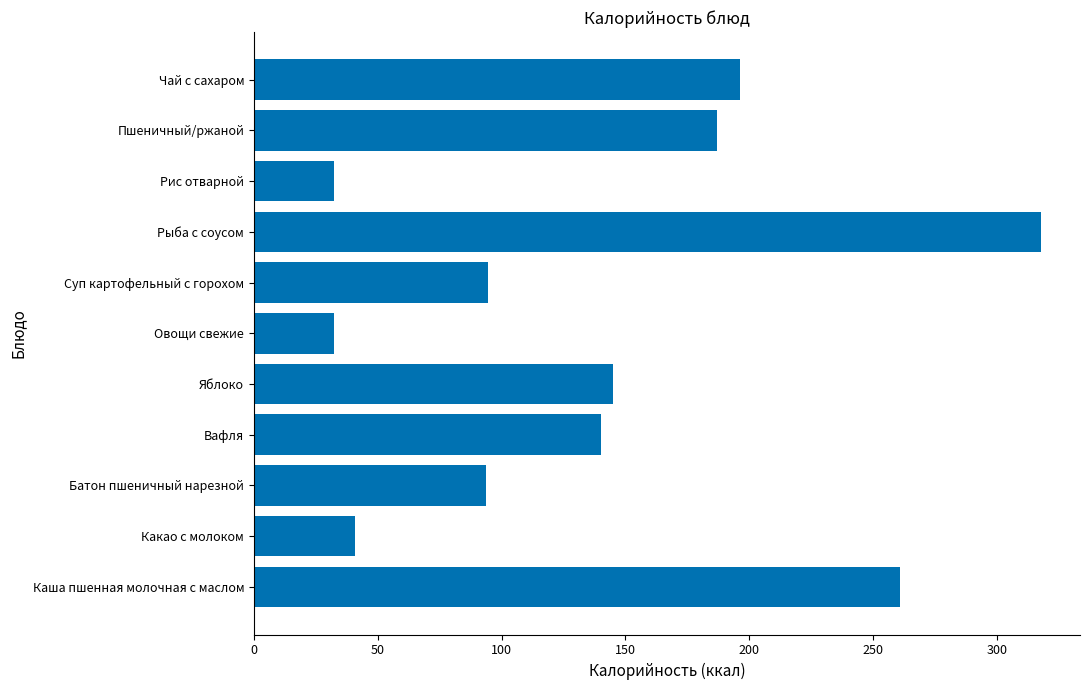

Which category has the highest value across all series?

Рыба с соусом